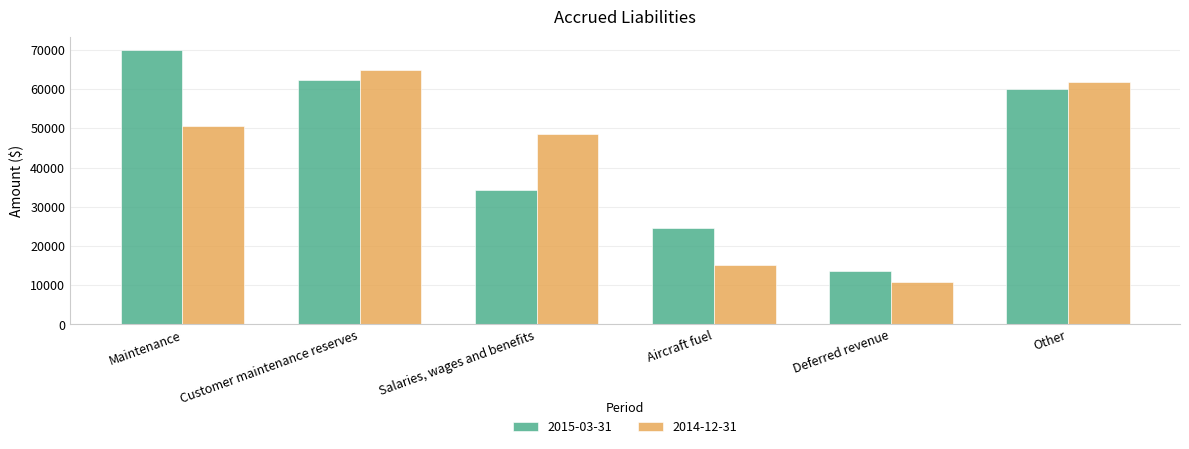

What value does the 2015-03-31 series have at Deferred revenue?

13639